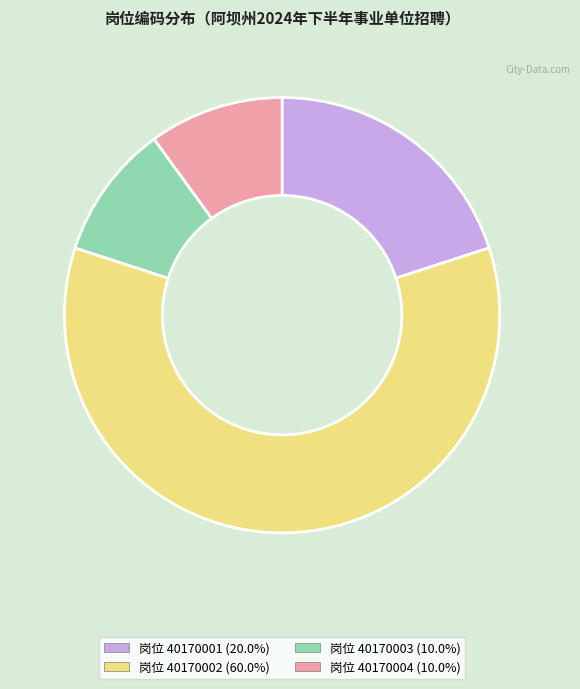

Is there any slice that represents more than half of the pie?

Yes